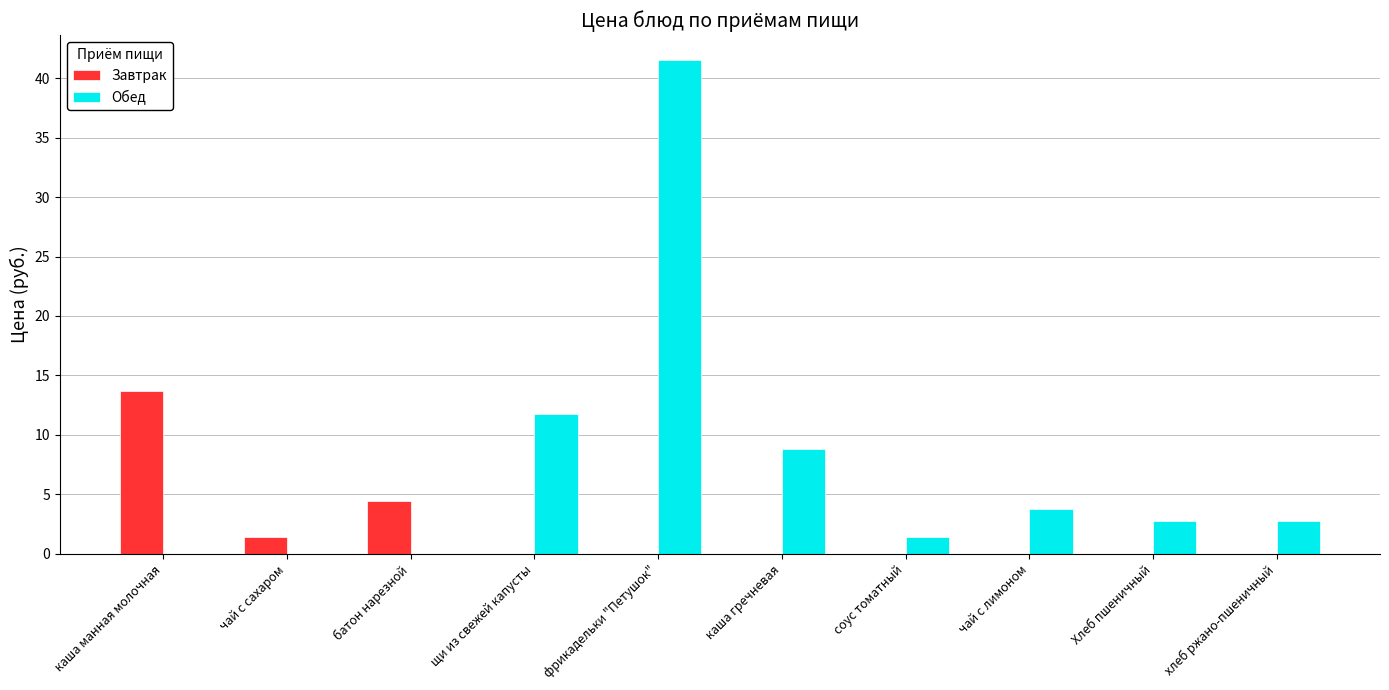

At which category is the sum across all series the highest?

фрикадельки "Петушок"